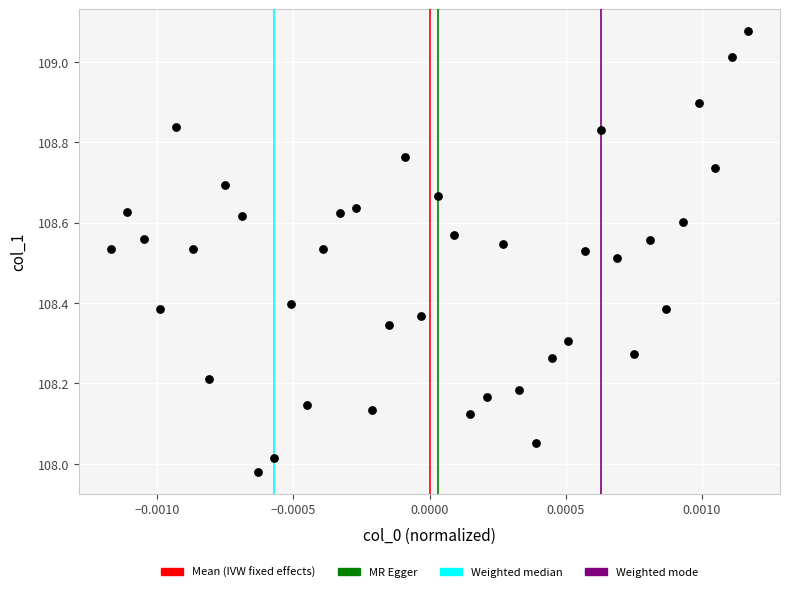

What is the range of Y values (max minus min)?

1.1